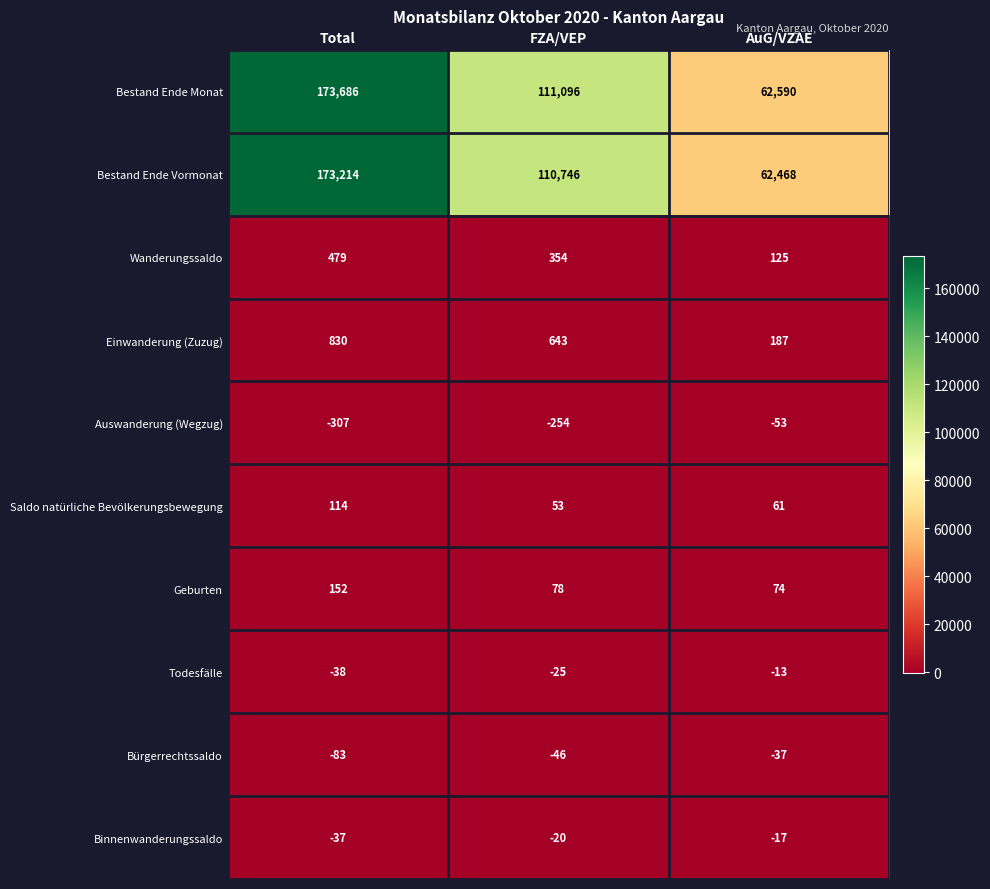

Rank the categories by Einwanderung (Zuzug) value from lowest to highest.

AuG/VZAE, FZA/VEP, Total